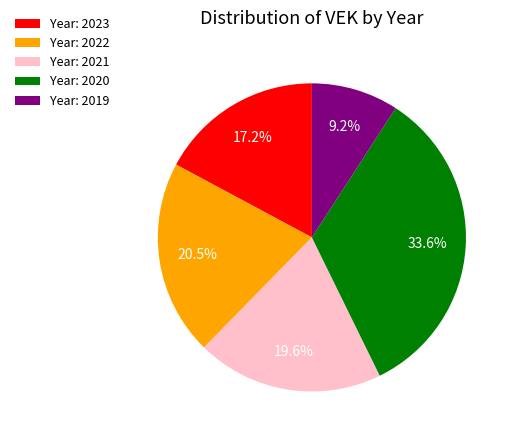

How many segments does this pie chart have?

5